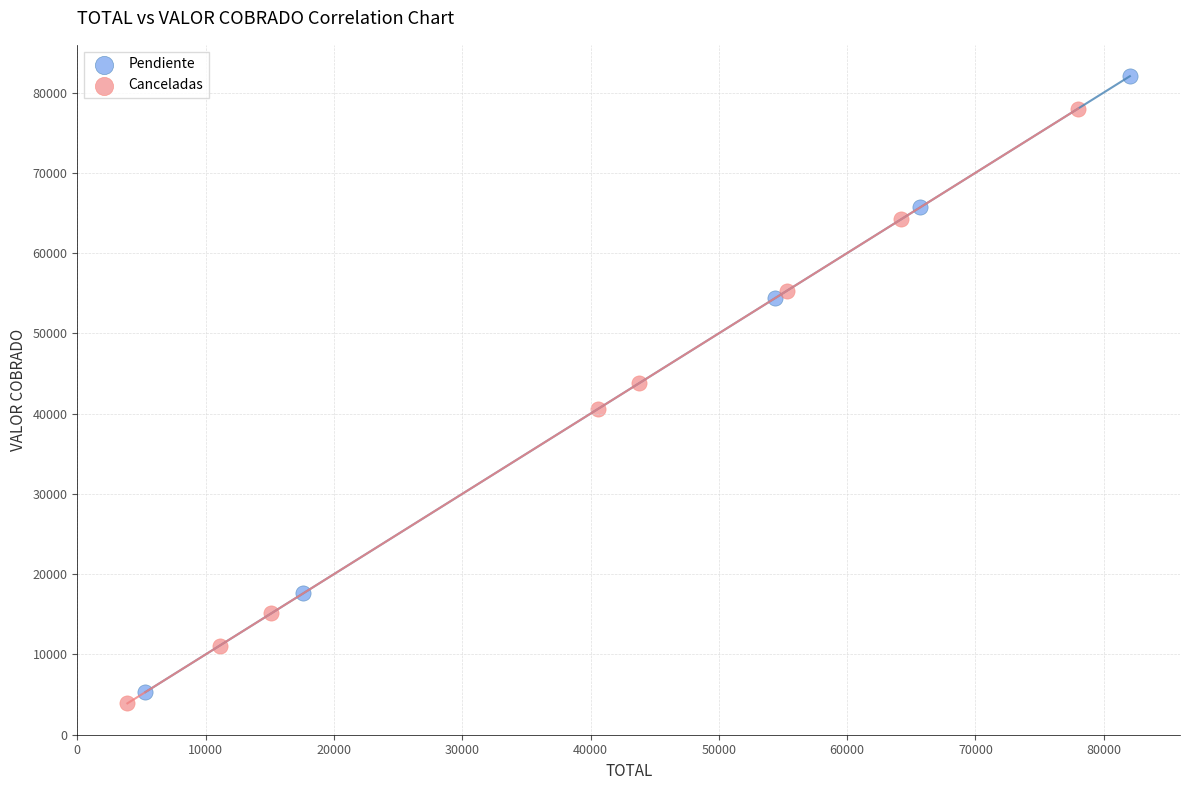

Which series contains the highest Y value?

Pendiente